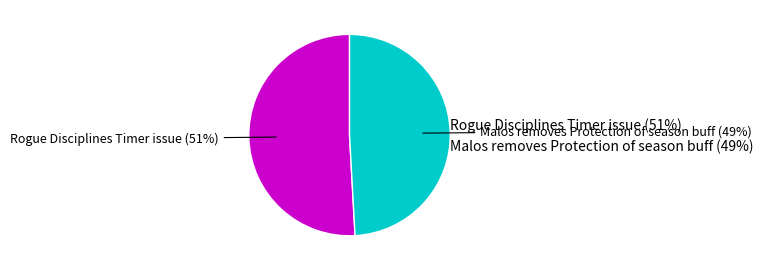

Which slice represents more than half of the pie?

Rogue Disciplines Timer issue